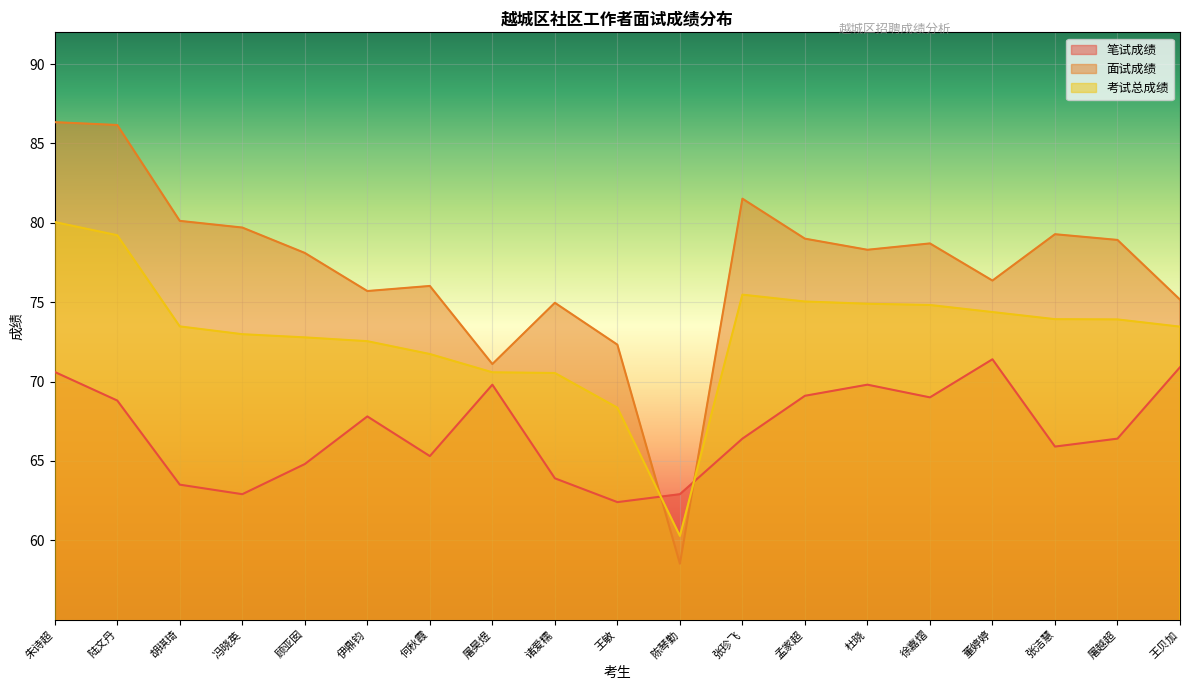

Rank the categories by 考试总成绩 value from highest to lowest.

朱诗超, 陆文丹, 张珍飞, 孟家超, 杜晓, 徐嘉熠, 董婷婷, 张洁慧, 屠越超, 胡琪琦, 王贝加, 冯晓英, 顾亚囡, 伊鼎钧, 何秋霞, 屠昊煜, 诸爱糯, 王敏, 陈琴勤